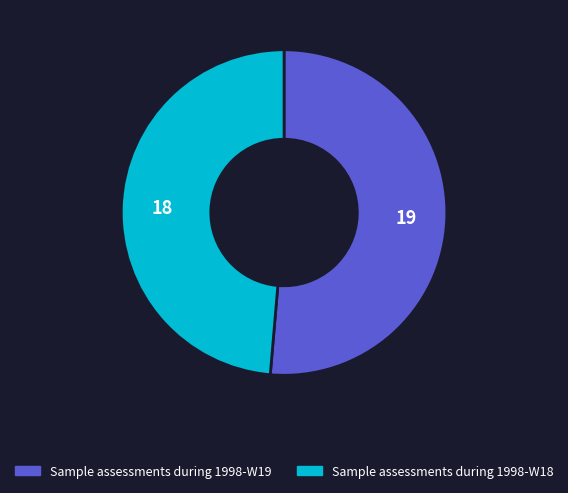

Does Sample assessments during 1998-W19 represent more than half of the total?

Yes